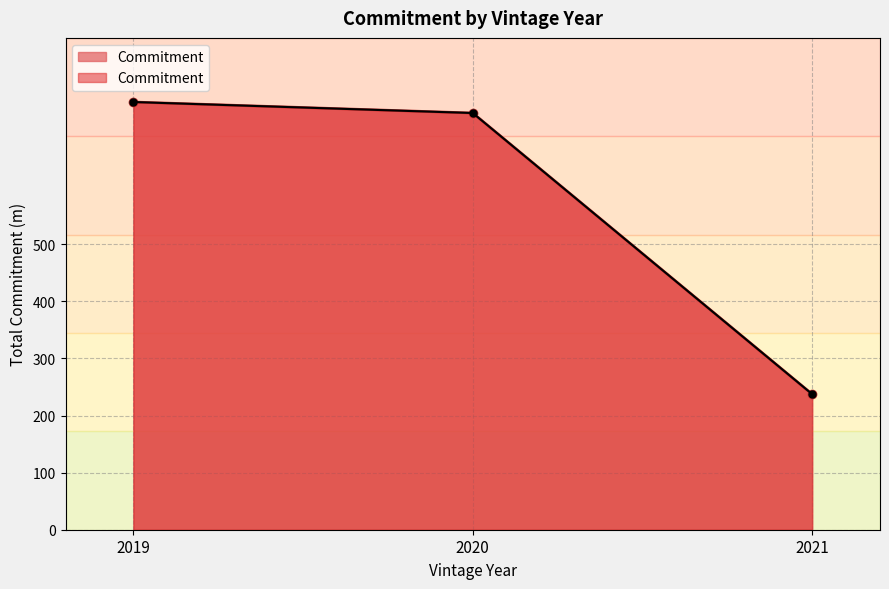

Does the chart display data point markers on the line(s)?

Yes